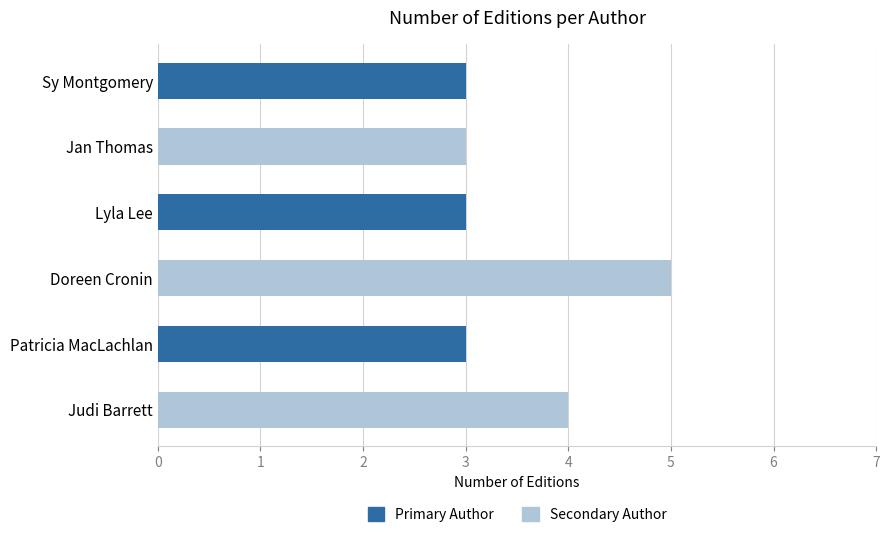

Which has a higher value, Judi Barrett or Patricia MacLachlan?

Judi Barrett